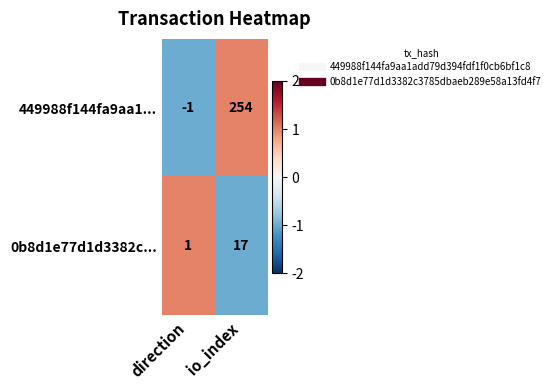

Which label corresponds to the largest value in the chart?

io_index